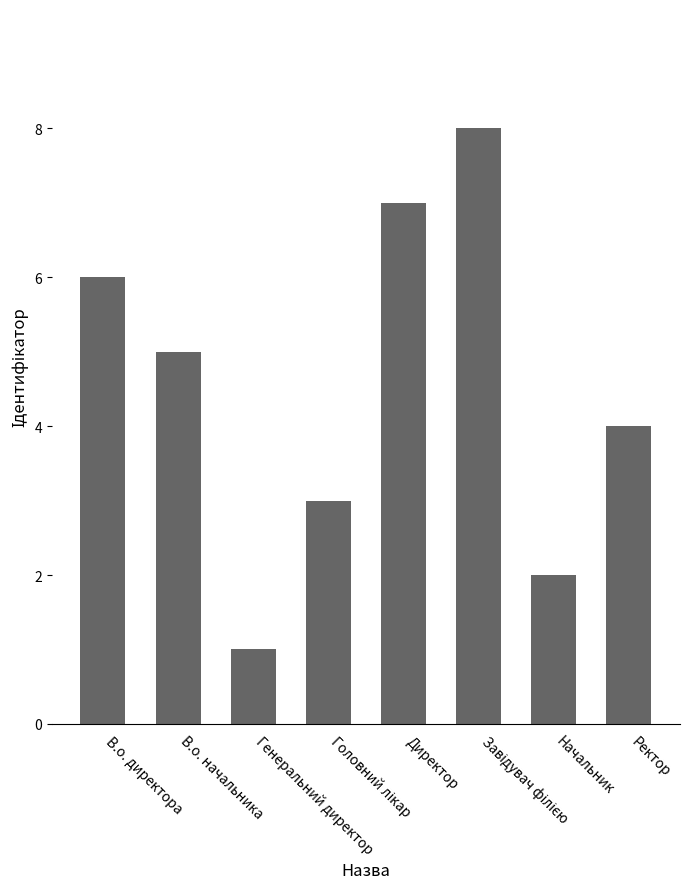

What is the difference between the second highest and second lowest values?

5